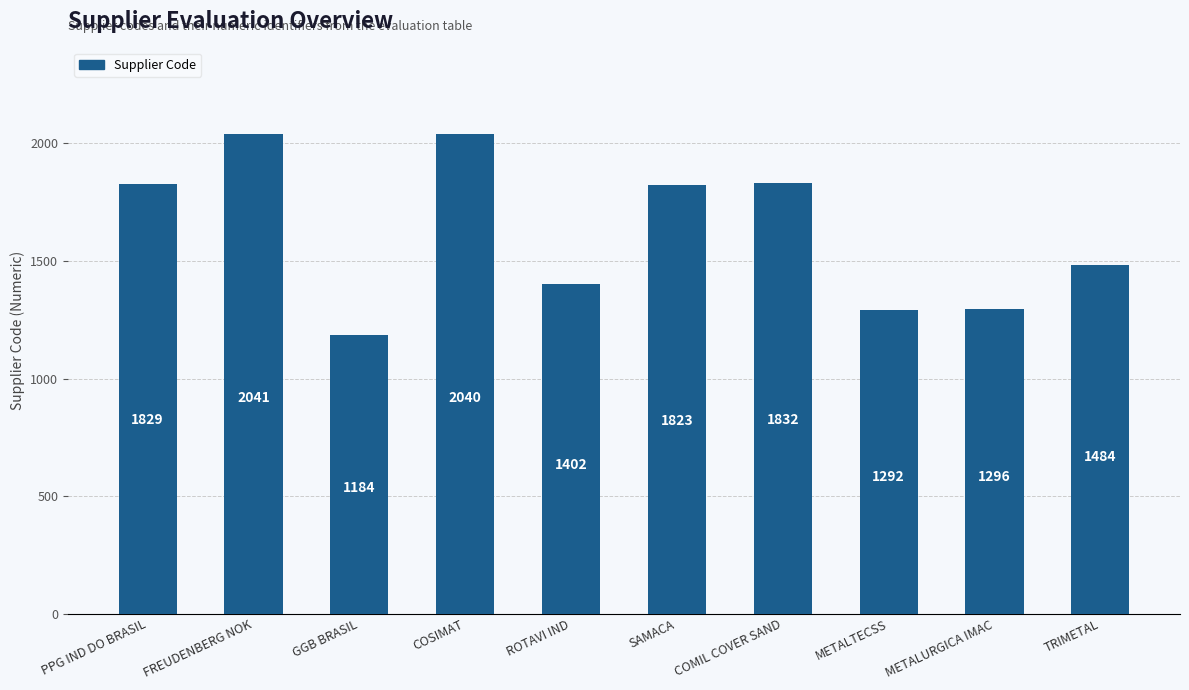

The value at COSIMAT is 2040. True or false?

True